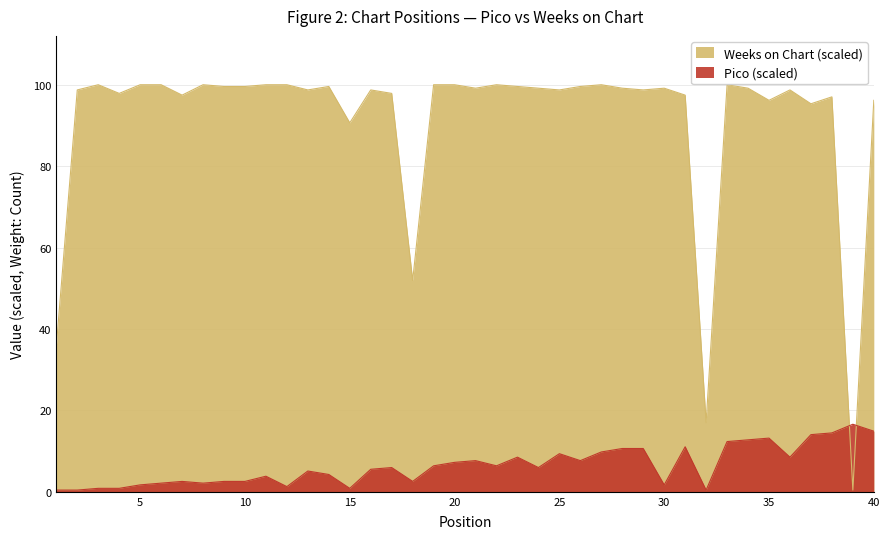

What is the value of the Pico point at the 6th from the left?

2.1